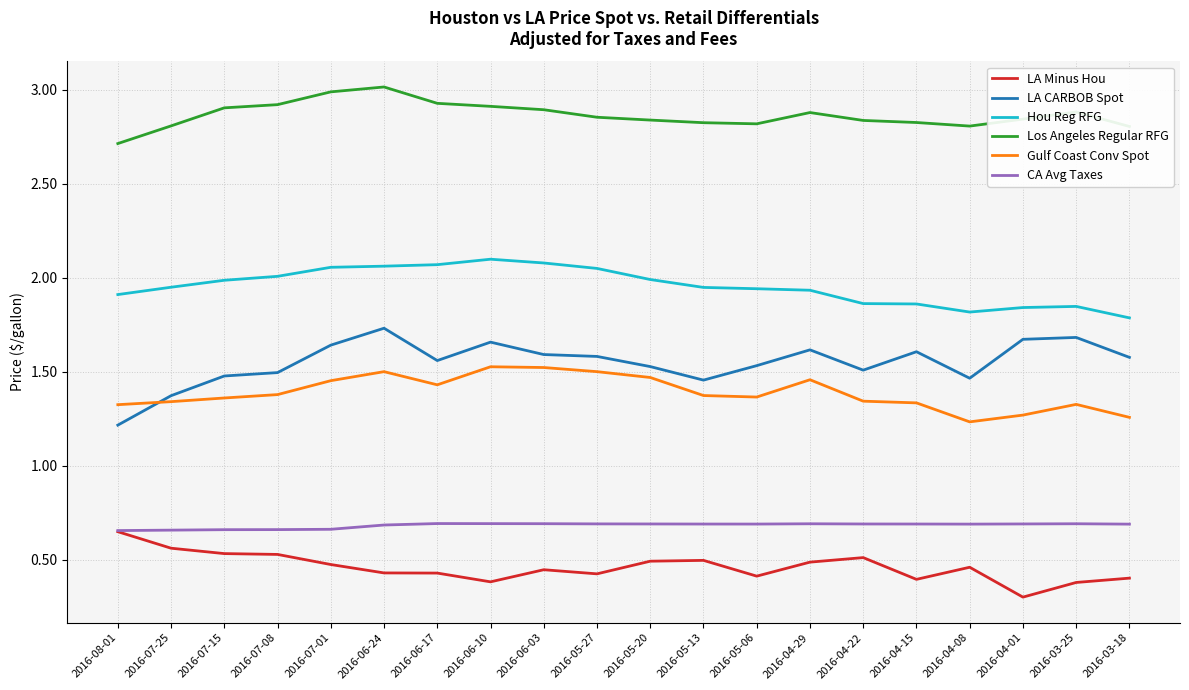

Is the value of Los Angeles Regular RFG at 2016-04-22 greater than the value of LA CARBOB Spot at 2016-05-20?

Yes